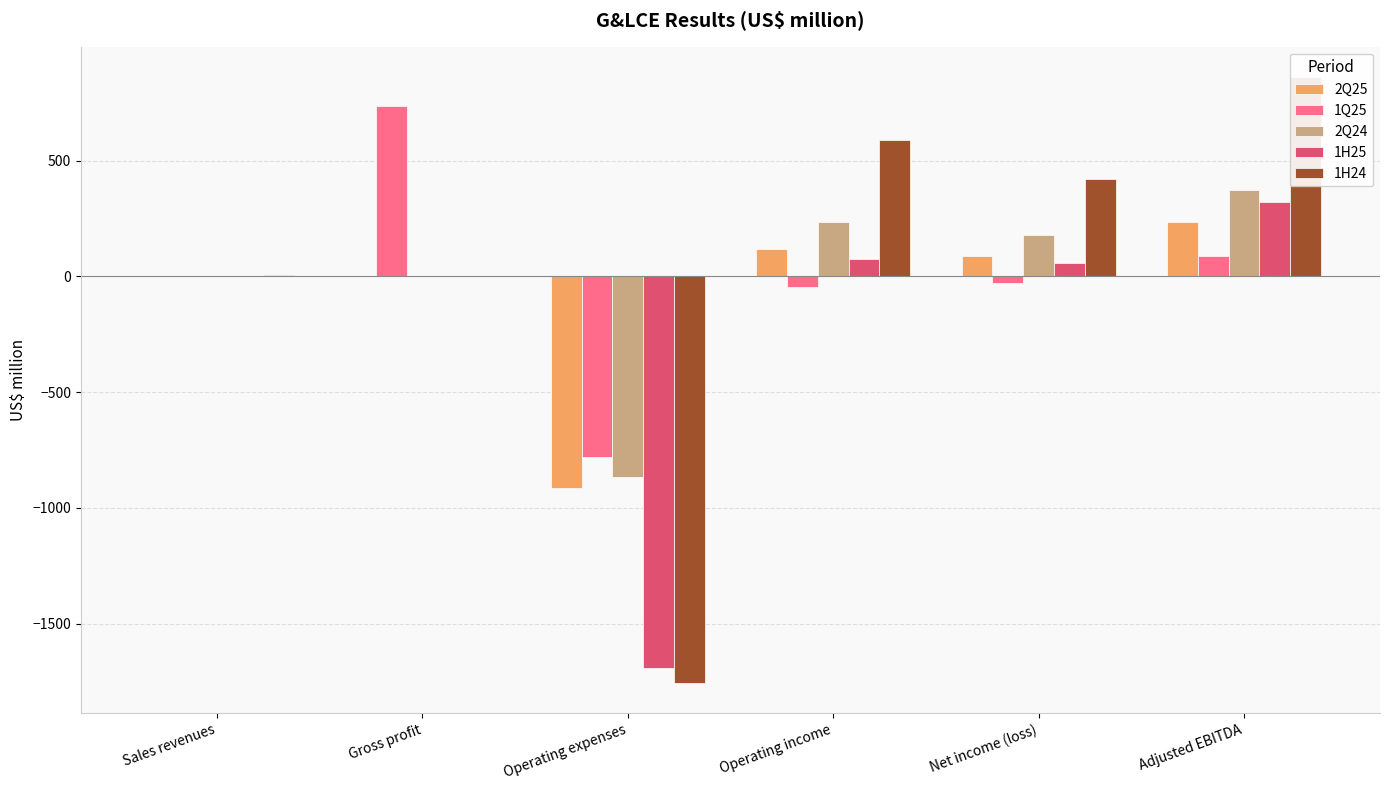

At which label does 1Q25 first exceed 1?

Sales revenues